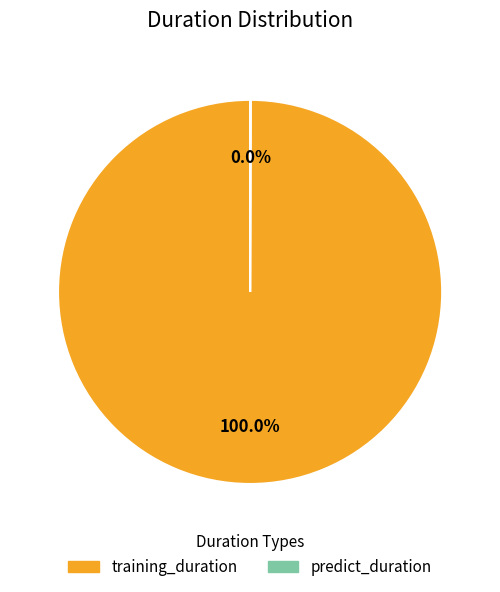

Which category accounts for the majority?

training_duration